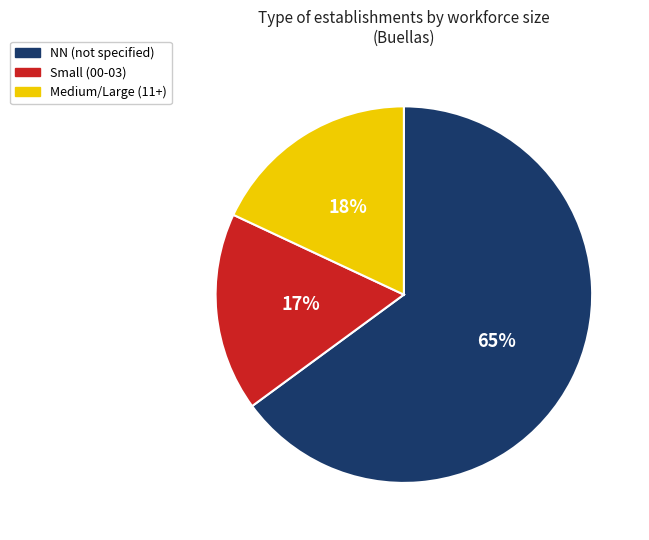

To the nearest percent, what is the difference between the largest and smallest slice percentages?

48%